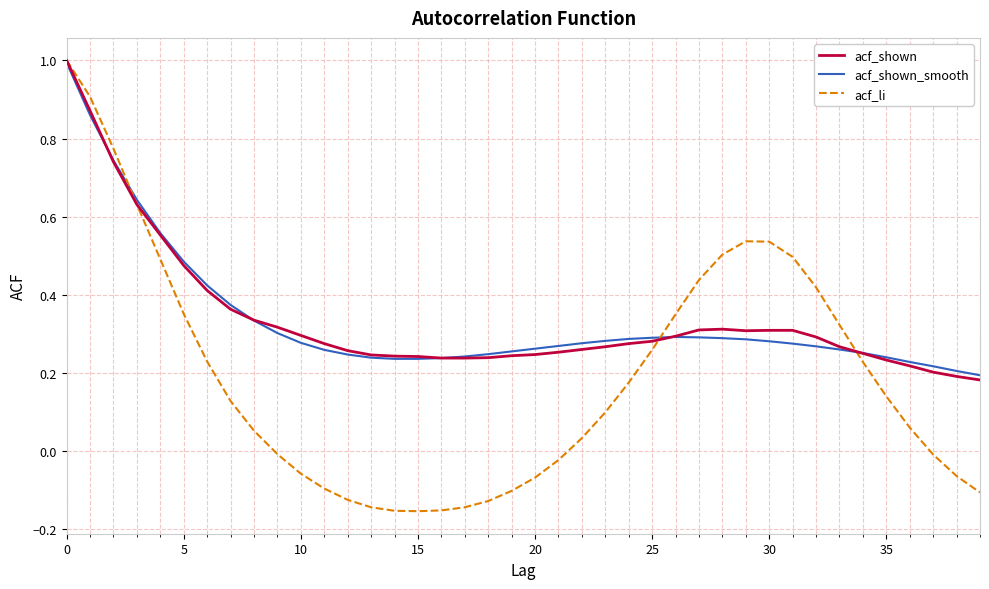

What is the maximum value shown in the chart?

1.0